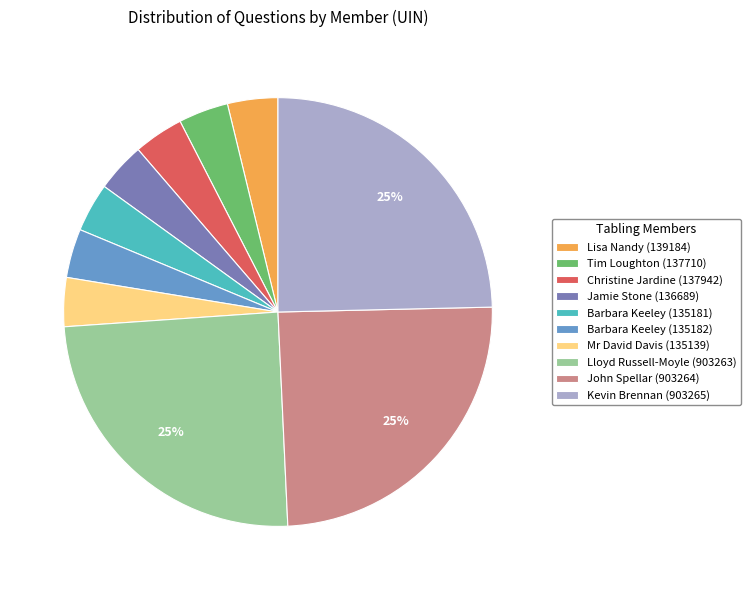

Do Barbara Keeley (135181) and Barbara Keeley (135182) together represent more than half of the pie?

No